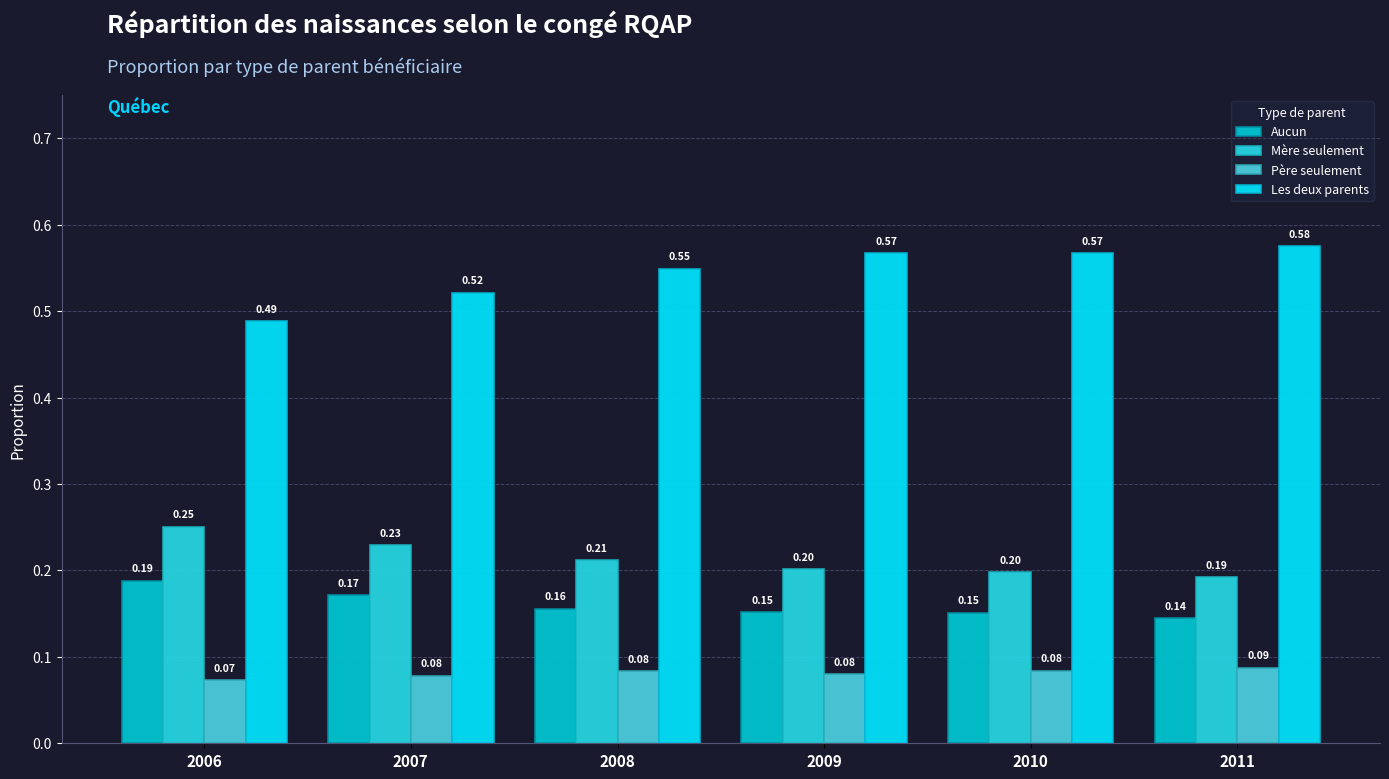

The value of Aucun at 2009 is 0.1. True or false?

False